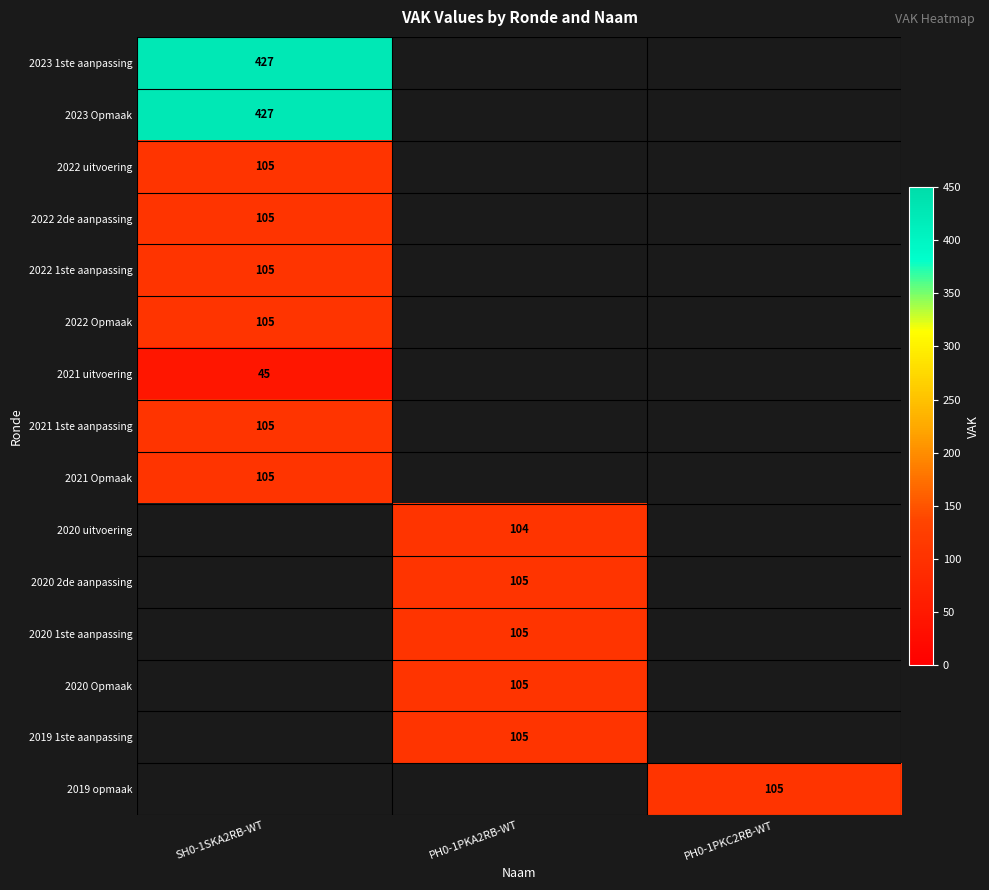

True or false: 2020 1ste aanpassing has a value of 105 at PH0-1PKA2RB-WT.

True